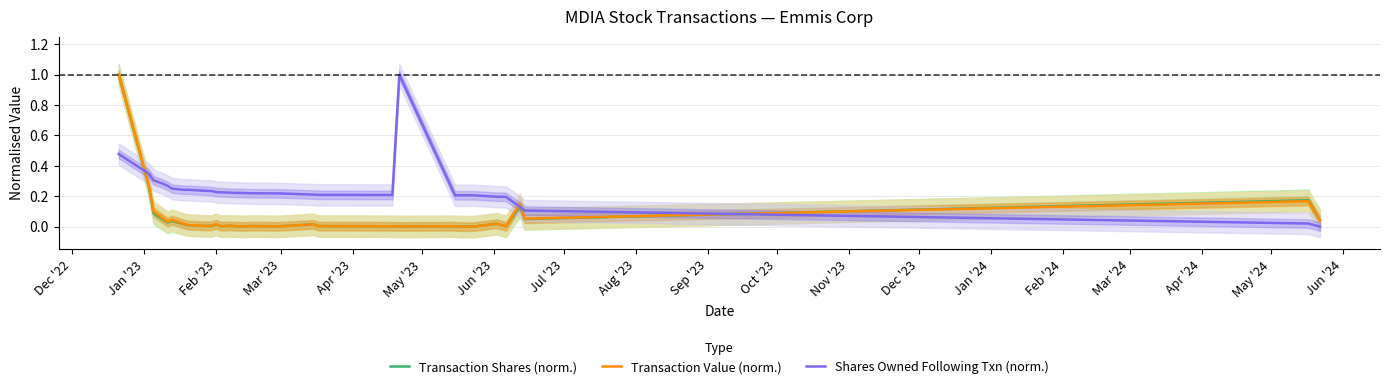

What is the highest value of the Shares Owned Following Txn (norm.) series?

1.0